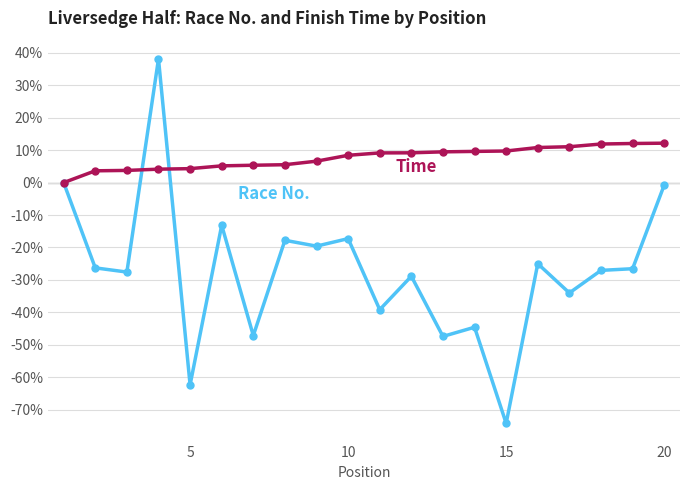

What is the maximum value shown in the chart?

38.1